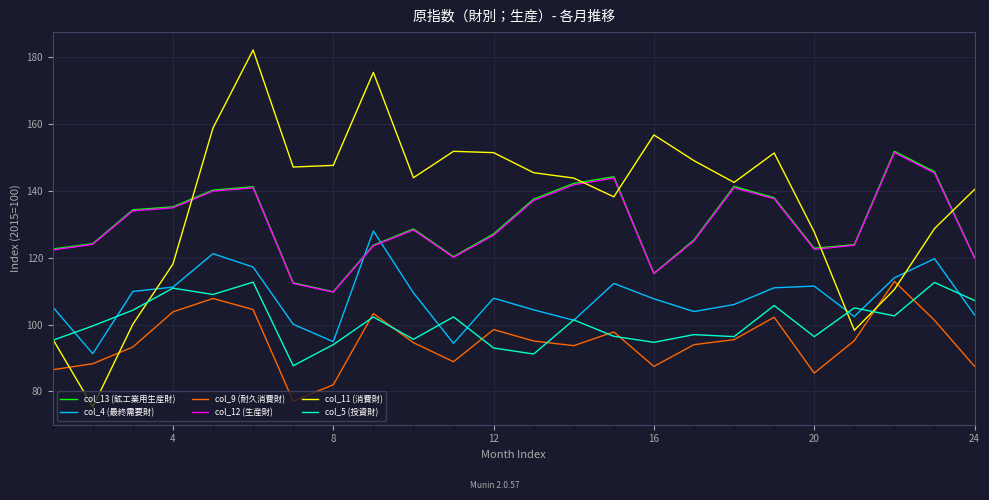

True or false: col_9 (耐久消費財) and col_13 (鉱工業用生産財) cross at least once.

False